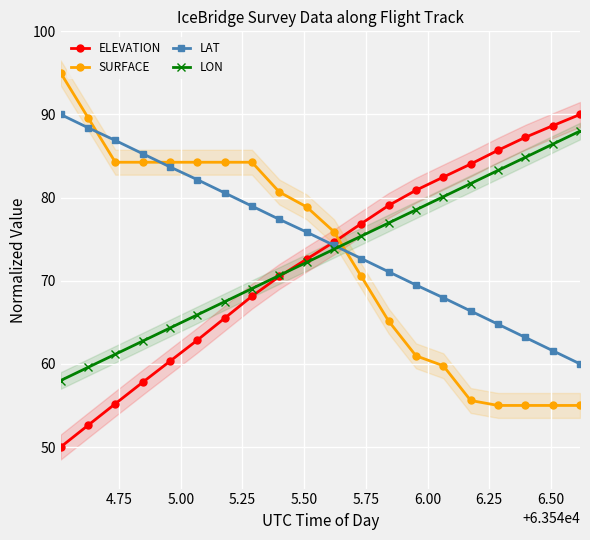

What is the lowest value of the ELEVATION series?

50.0